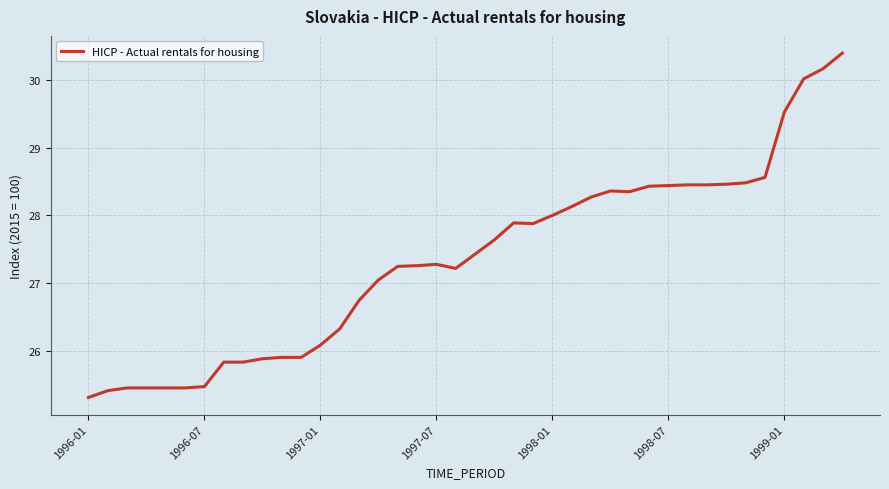

What is the maximum value shown in the chart?

30.4